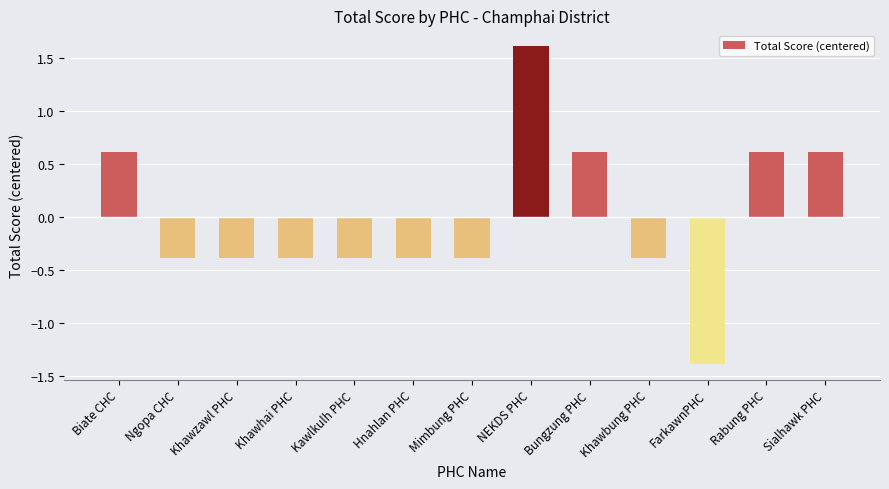

What is the difference between the maximum and minimum values?

3.0